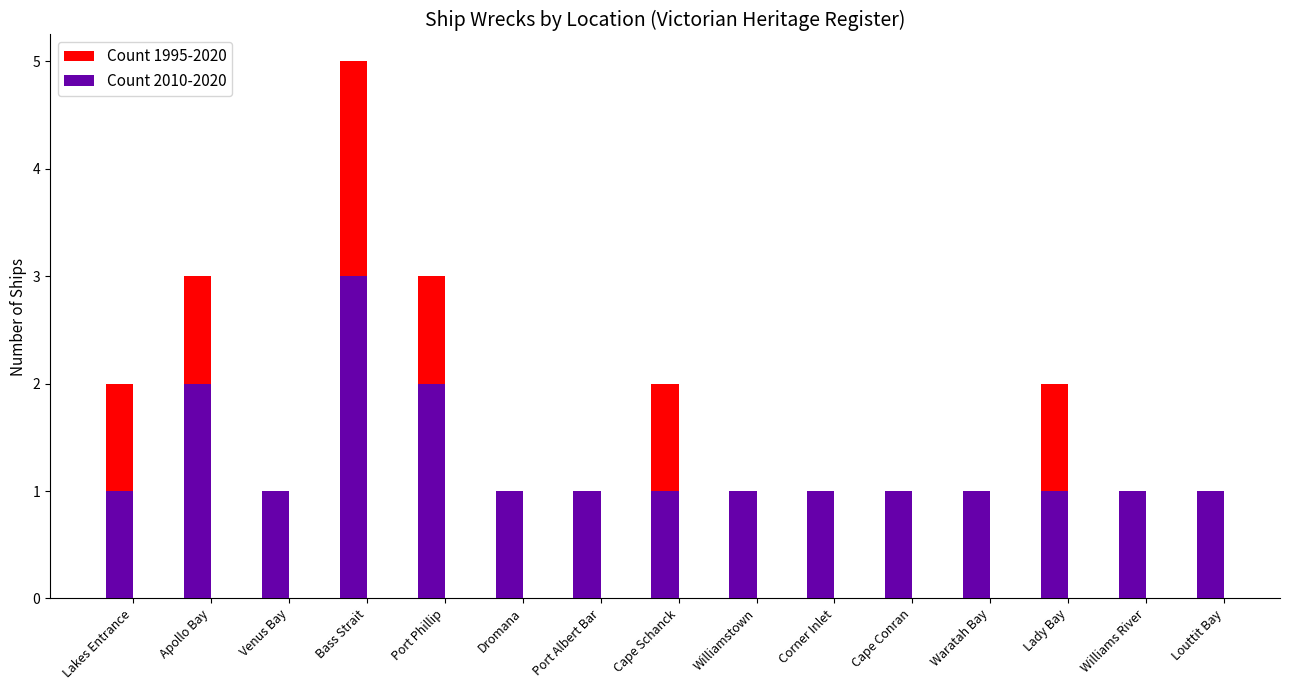

What is the difference between the Count 2010-2020 values at Apollo Bay and Venus Bay?

1